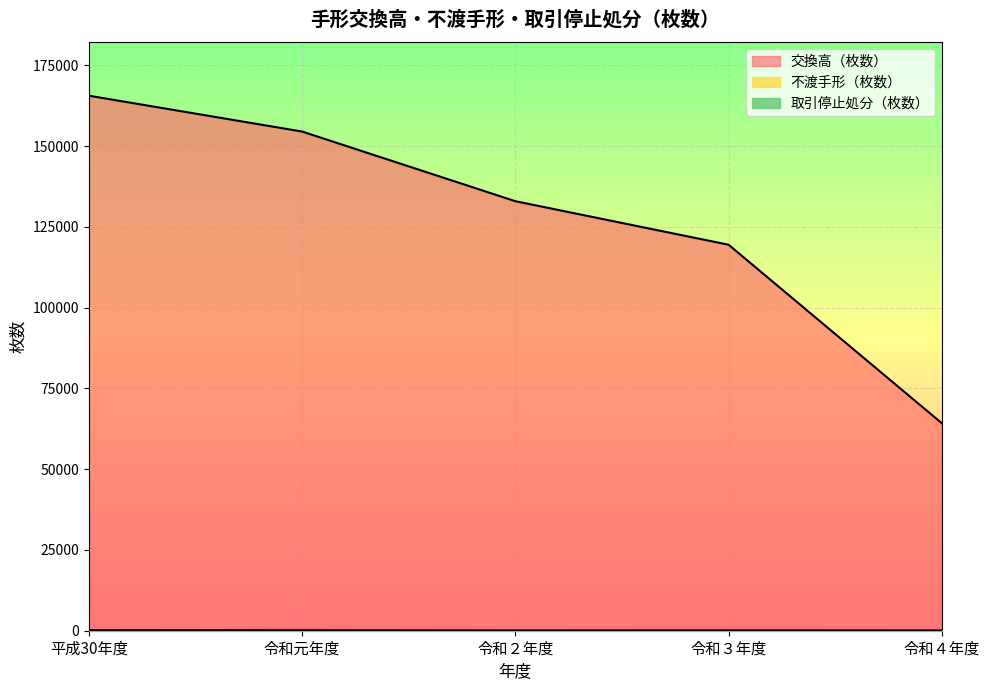

True or false: 取引停止処分（枚数） and 不渡手形（枚数） intersect in this chart.

False